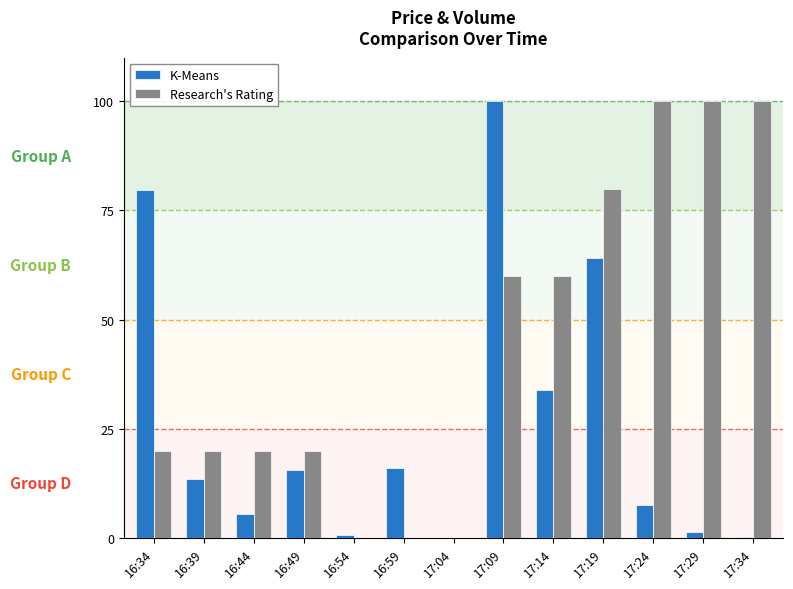

Between 16:39 and 16:54, which series saw the biggest shift?

Research's Rating